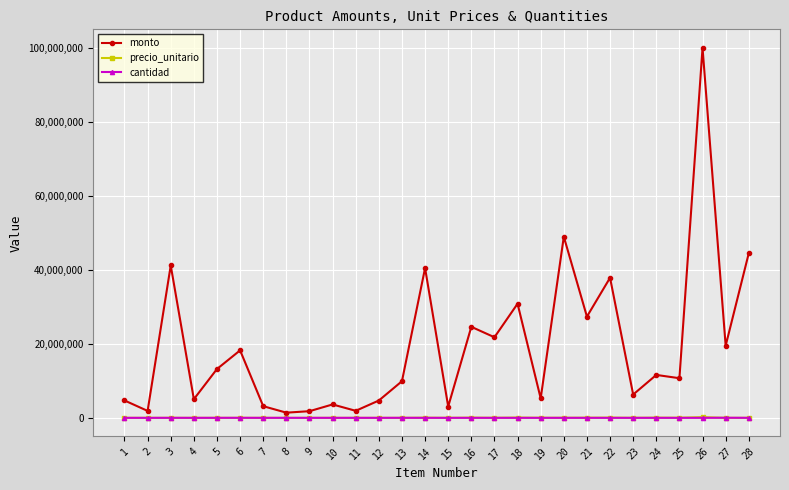

Which series changed the most between 15 and 18?

monto